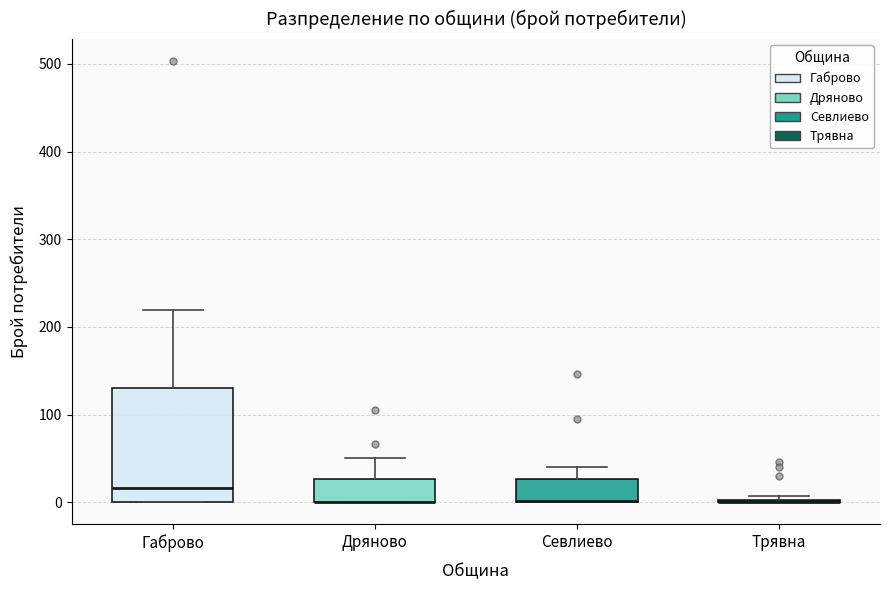

Reading left to right, read every box against the y-axis: the position of its median line, the range the box covers, and the ends of its whiskers. The values are not printed on the chart, so give them approximately, as read against the axis.

Габрово: median 20, box 0 to 130, whiskers 0 to 220
Дряново: median 0 (drawn on the box's lower edge), box 0 to 30, whiskers 0 to 50
Севлиево: median 0 (drawn on the box's lower edge), box 0 to 30, whiskers 0 to 40
Трявна: box collapsed to a line at 0, whiskers 0 to 10